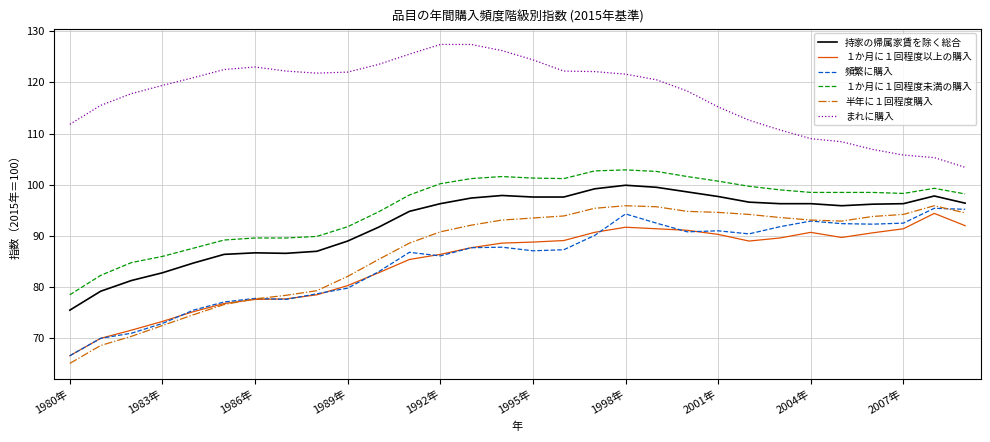

What is the greatest value displayed?

127.4